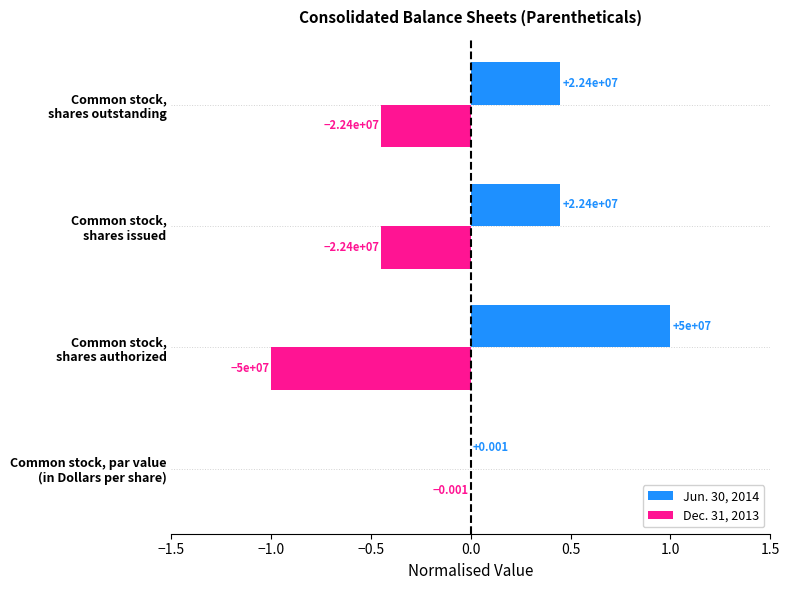

What are all the series names shown in the legend?

Jun. 30, 2014, Dec. 31, 2013